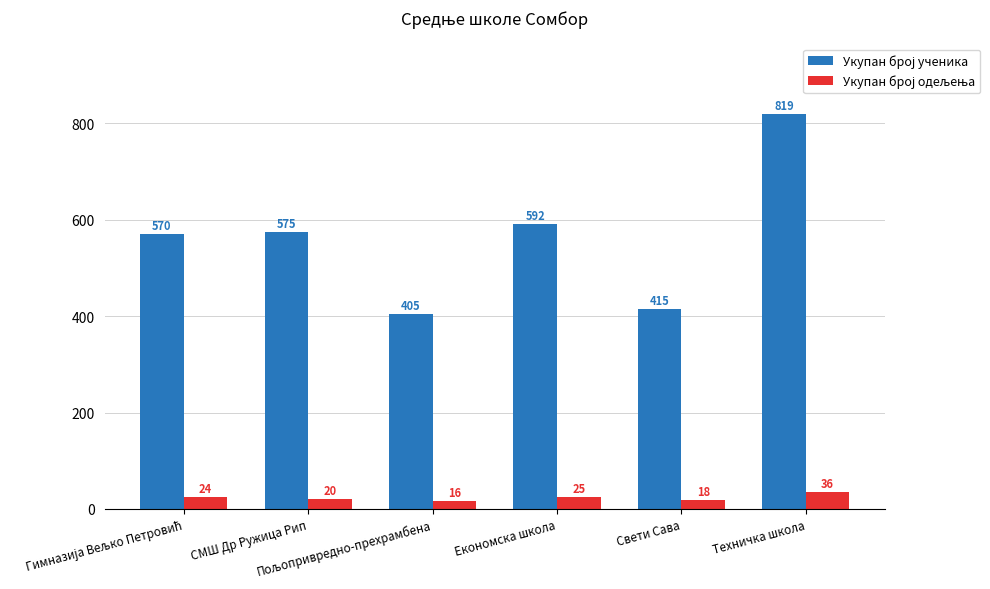

What is the minimum value shown in the chart?

16